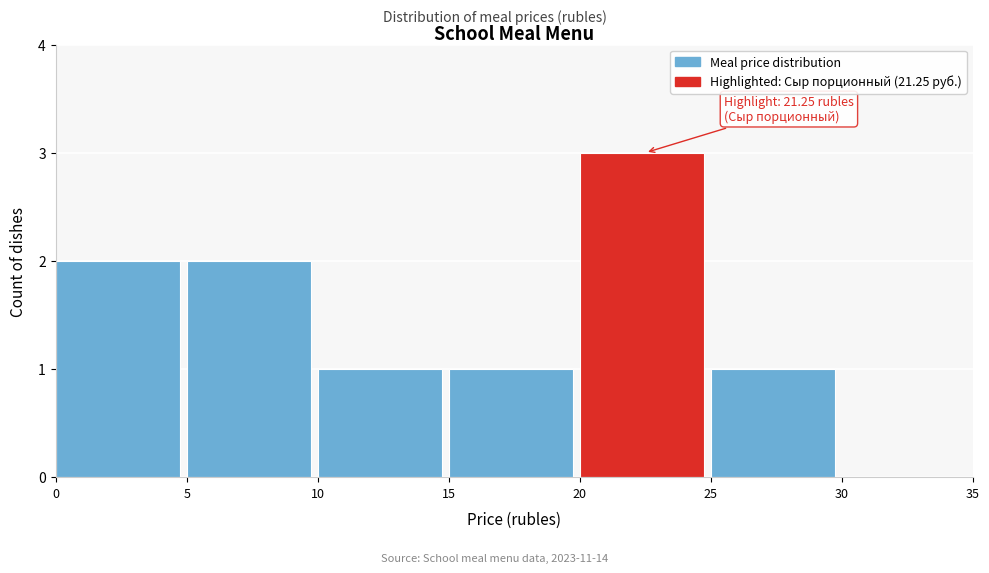

Over which range of the x-axis is the bar tallest?

20 to 25